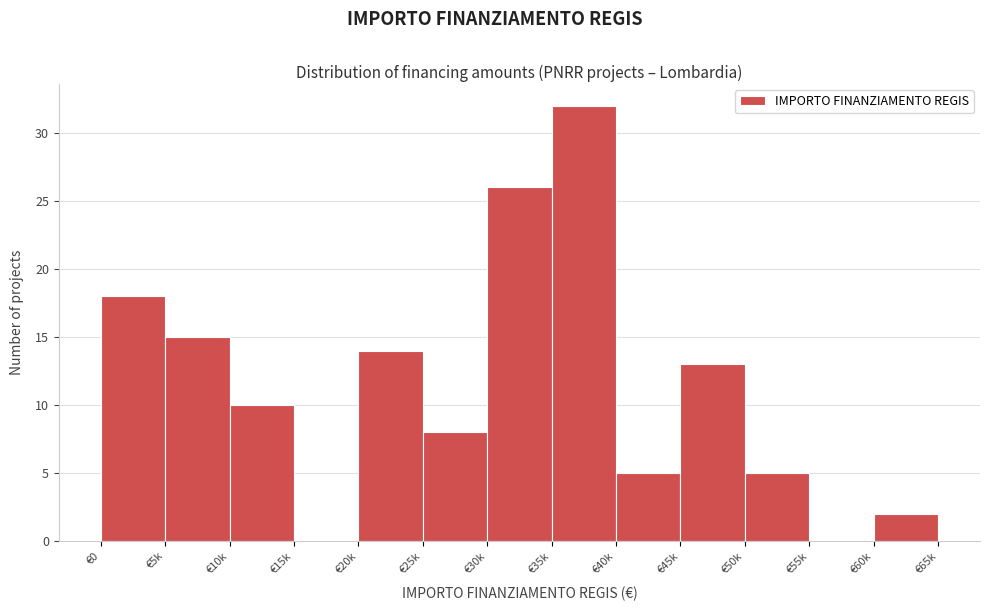

Reading left to right, list all the values displayed in this chart.

€0=18	€5k=15	€10k=10	€15k=0	€20k=14	€25k=8	€30k=26	€35k=32	€40k=5	€45k=13	€50k=5	€55k=0	€60k=2